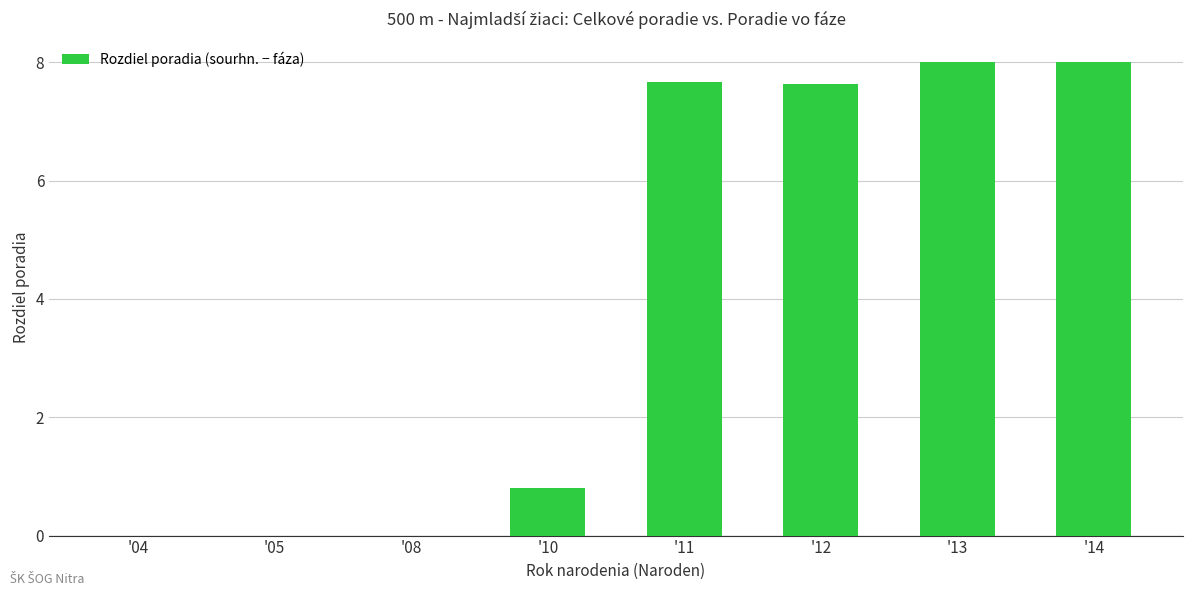

What is the difference between the values at '12 and '08?

7.6